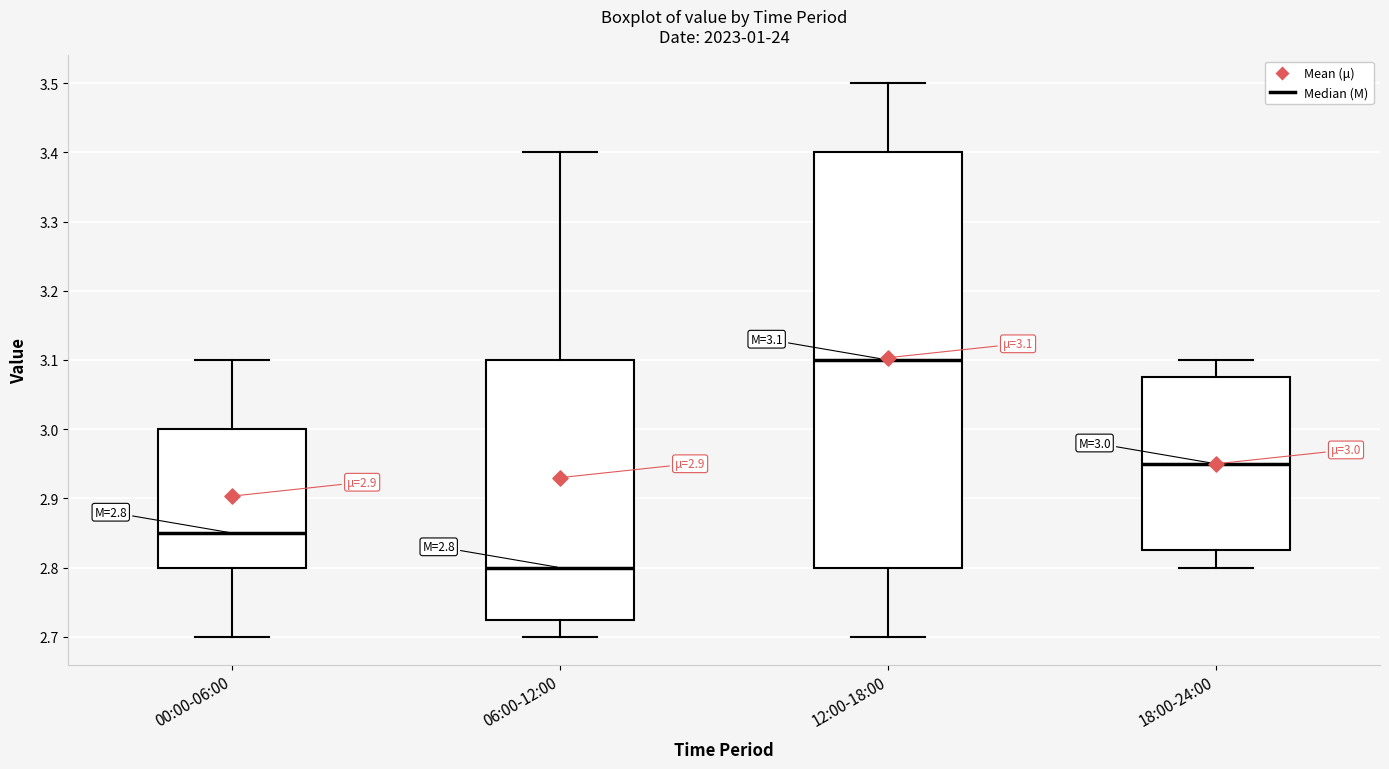

Which box is the tallest, from its lower edge to its upper edge?

12:00-18:00